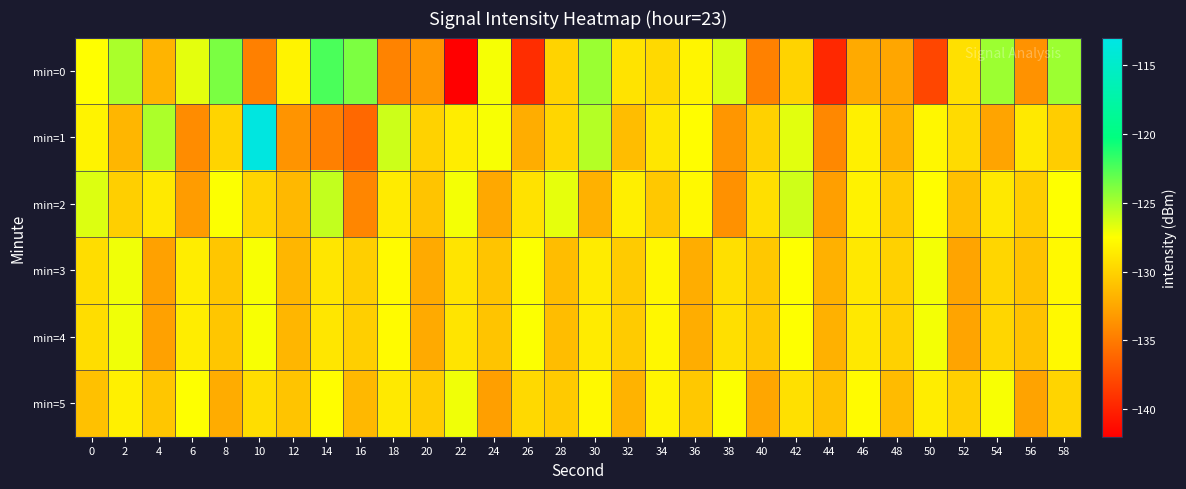

At 36, list the series in order from largest to smallest.

min=1, min=2, min=0, min=5, min=3, min=4